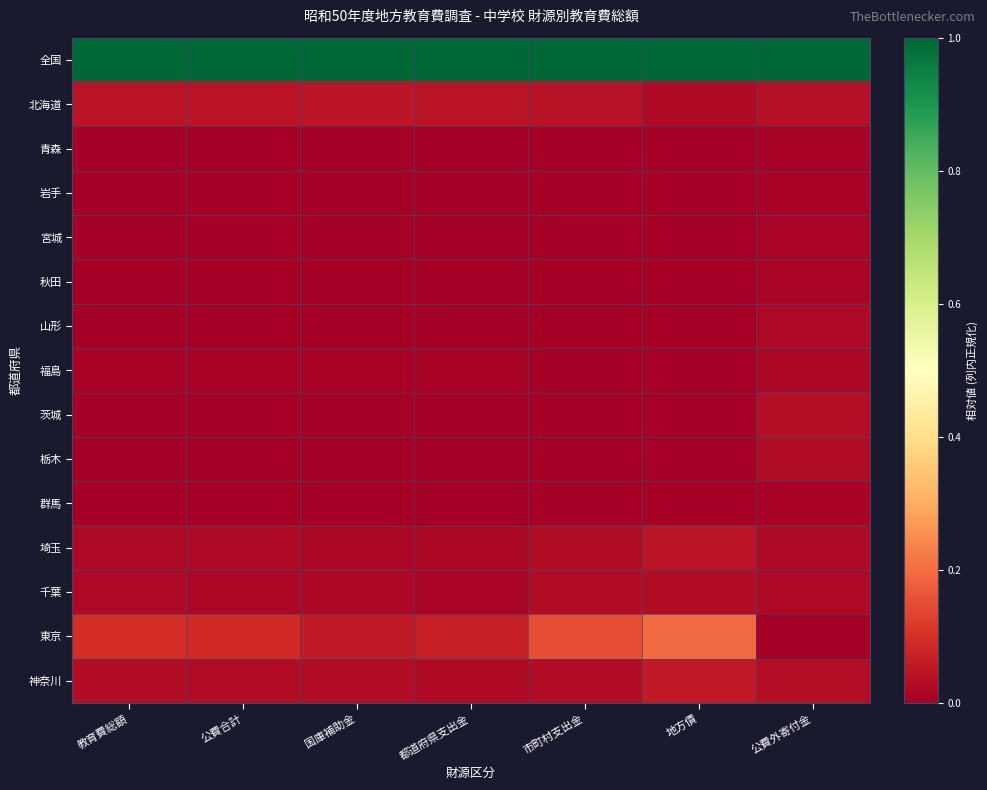

At 市町村支出金, list the series in order from smallest to largest.

山形, 秋田, 青森, 岩手, 栃木, 群馬, 福島, 茨城, 宮城, 千葉, 神奈川, 埼玉, 北海道, 東京, 全国